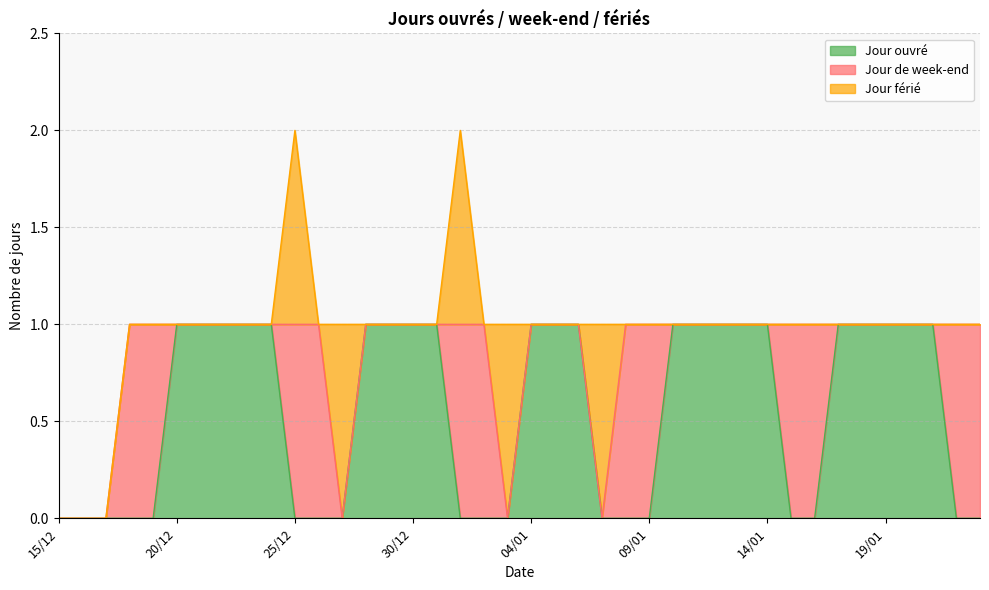

After their last crossing, which series has the higher values: Jour férié or Jour ouvré?

Jour férié